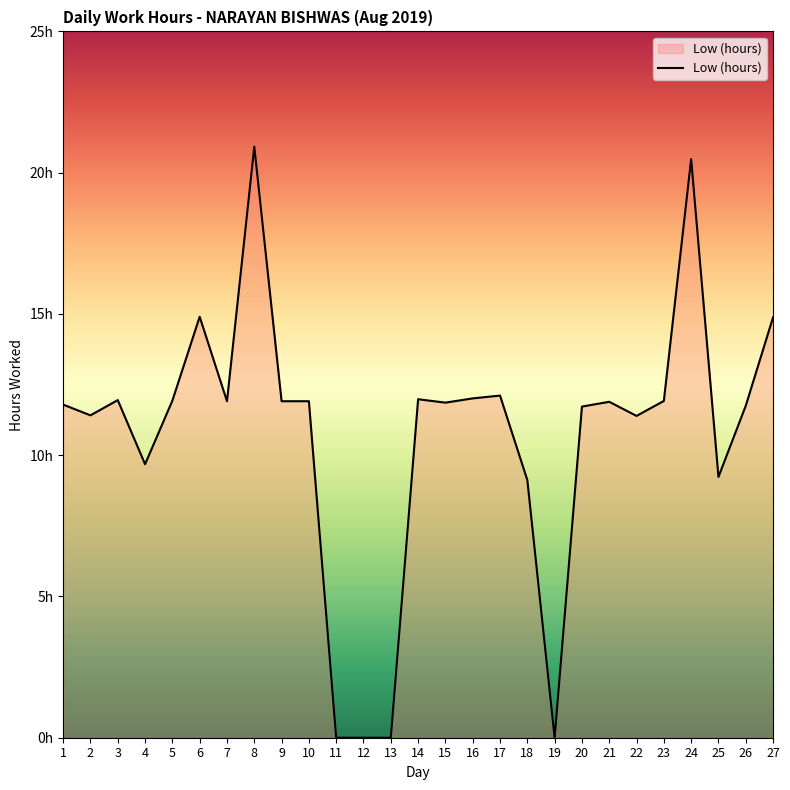

What is the ratio of the value at 9 to the value at 1?

1.0